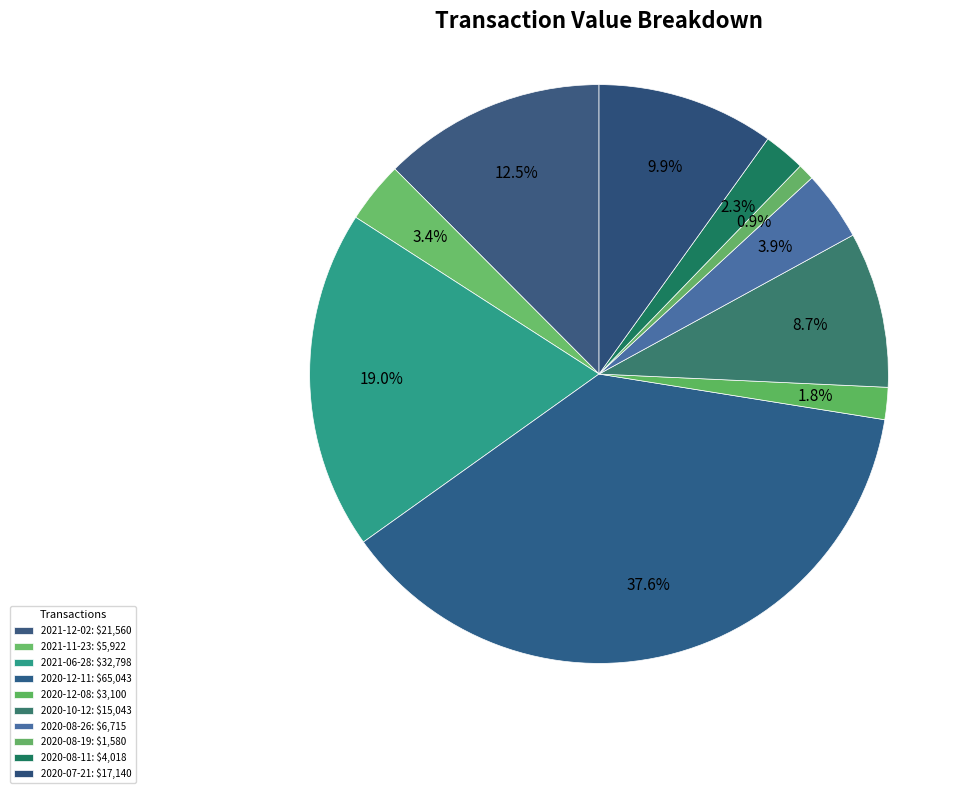

Rank the categories by value from lowest to highest.

2020-08-19, 2020-12-08, 2020-08-11, 2021-11-23, 2020-08-26, 2020-10-12, 2020-07-21, 2021-12-02, 2021-06-28, 2020-12-11